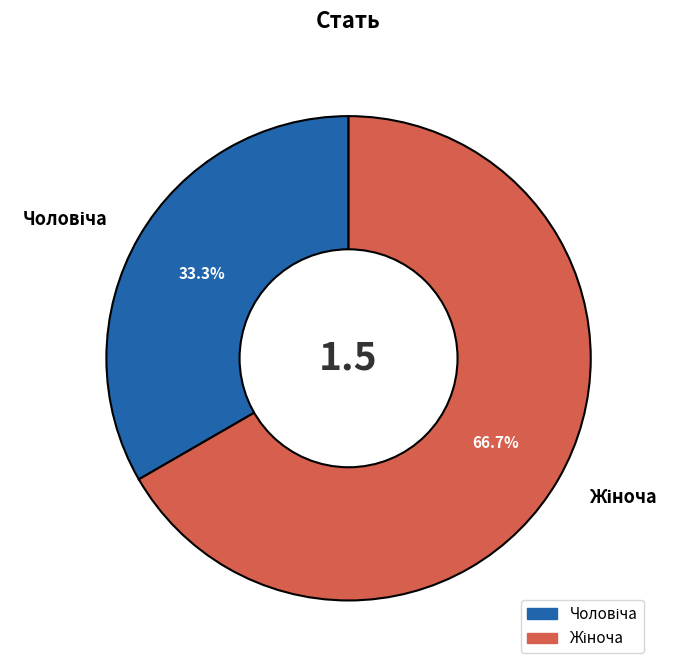

Is there any slice that represents more than half of the pie?

Yes